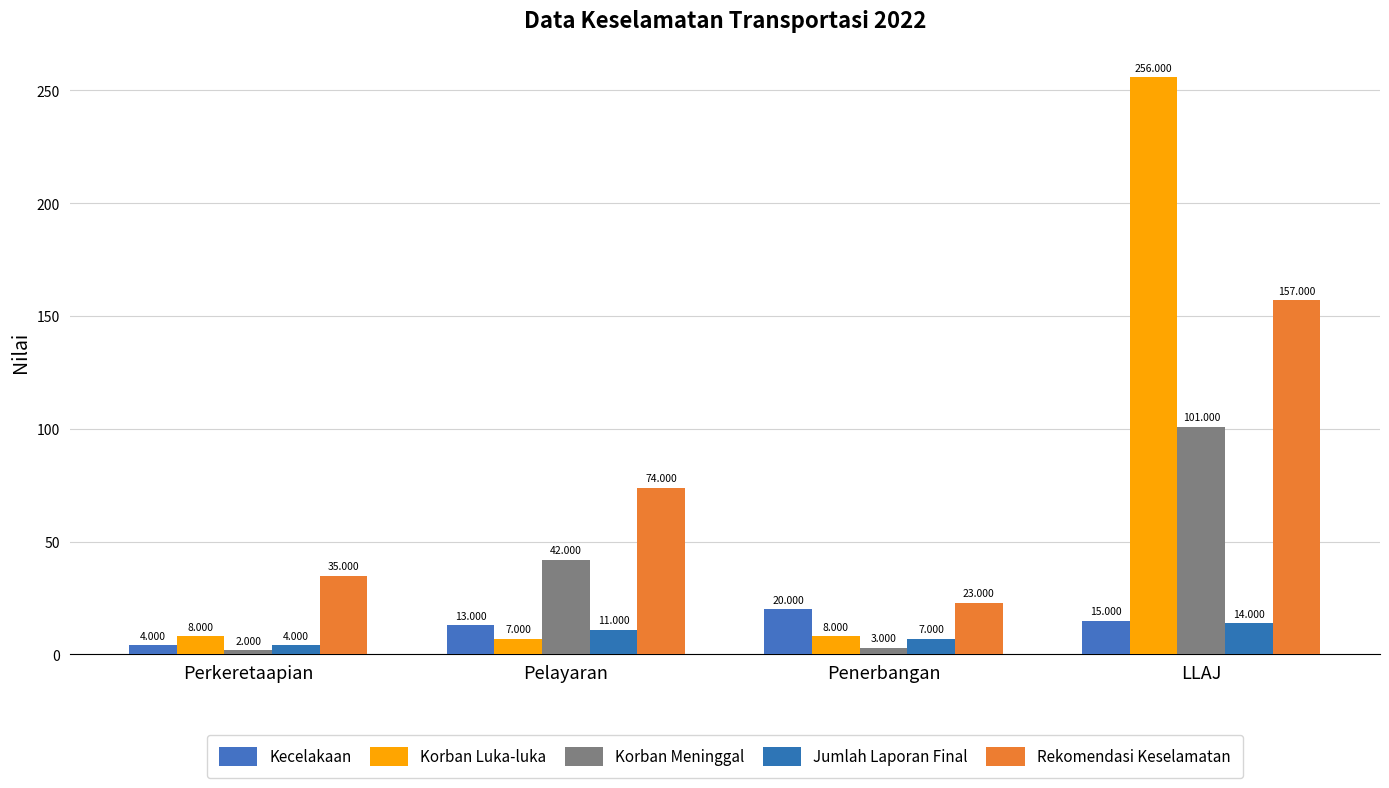

What is the sum of the Kecelakaan values at LLAJ and Penerbangan?

35